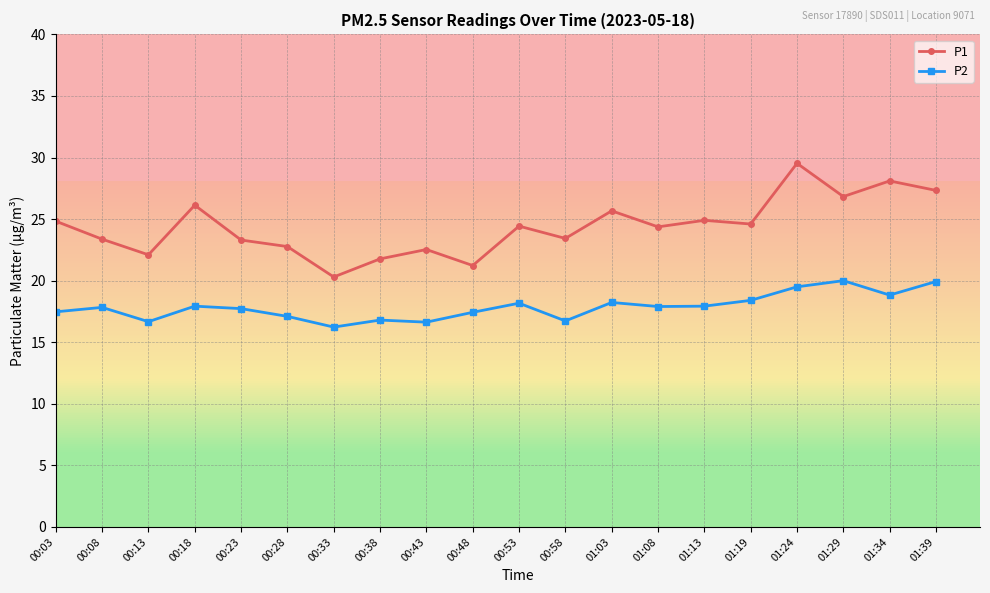

How many categories are shown in the chart?

20